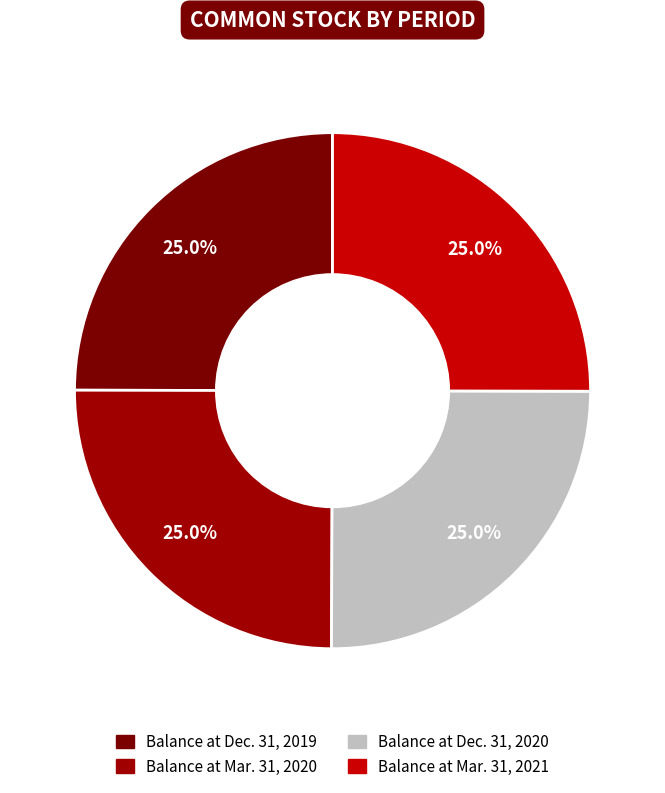

Does Balance at Mar. 31, 2020 account for over 50% of the chart?

No